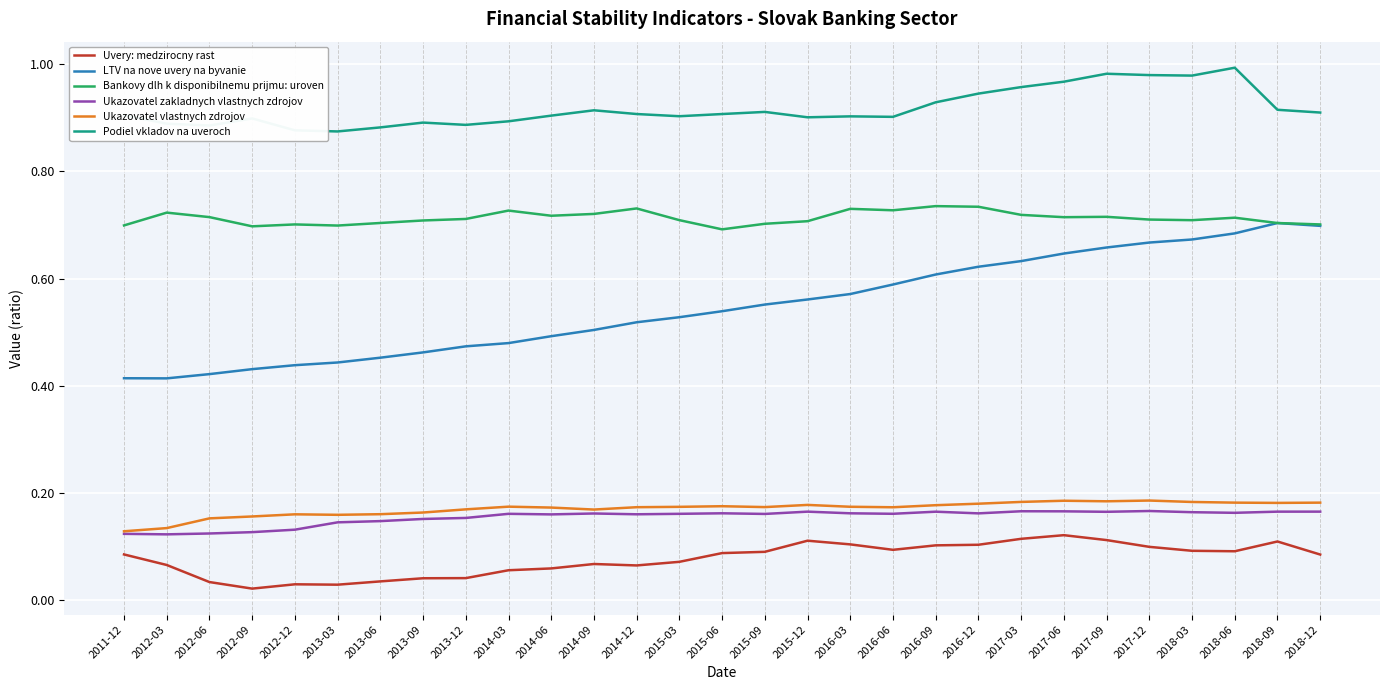

How many Ukazovatel zakladnych vlastnych zdrojov values are between 0 and 1?

29